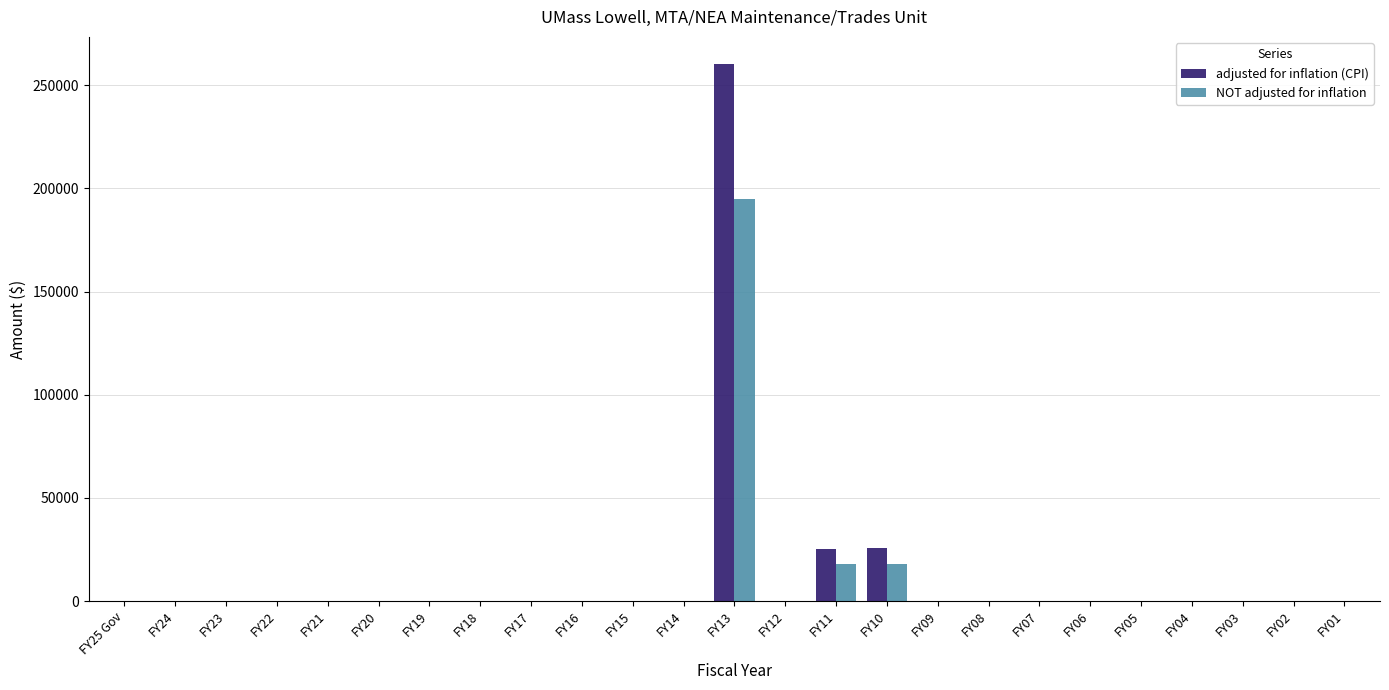

What is the sum of all NOT adjusted for inflation values?

231113